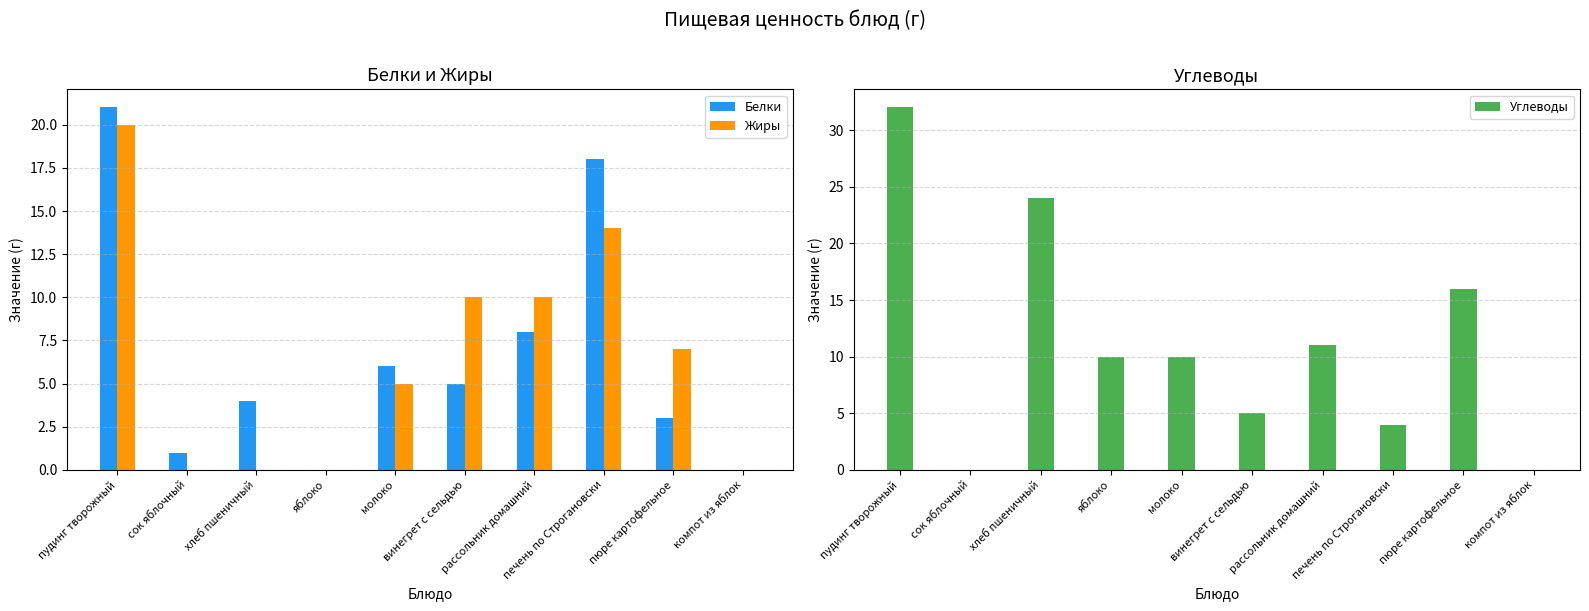

What is the label of the 8th bar from the right?

хлеб пшеничный